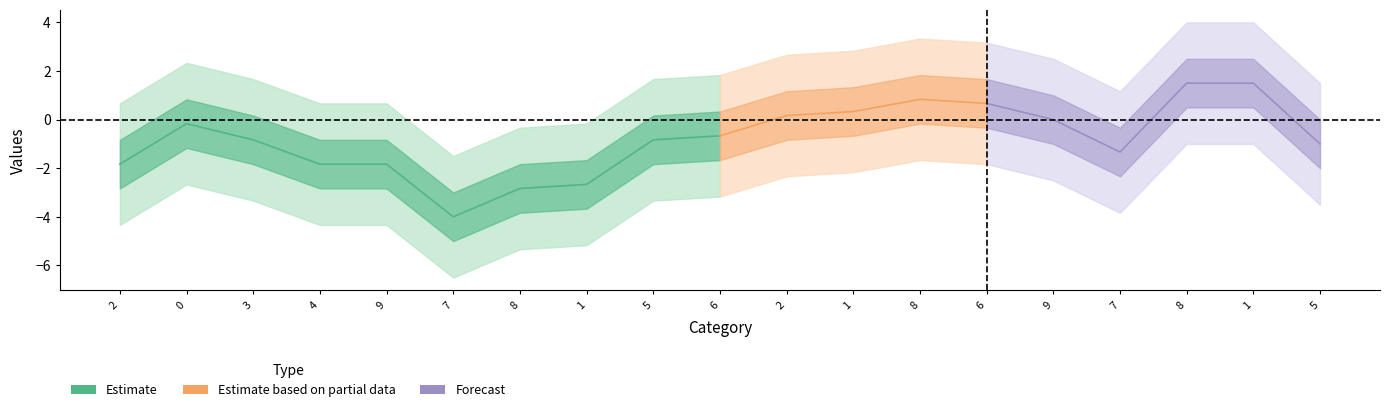

Is the value of col_2 at 7 greater than the value of col_9 at 6?

No